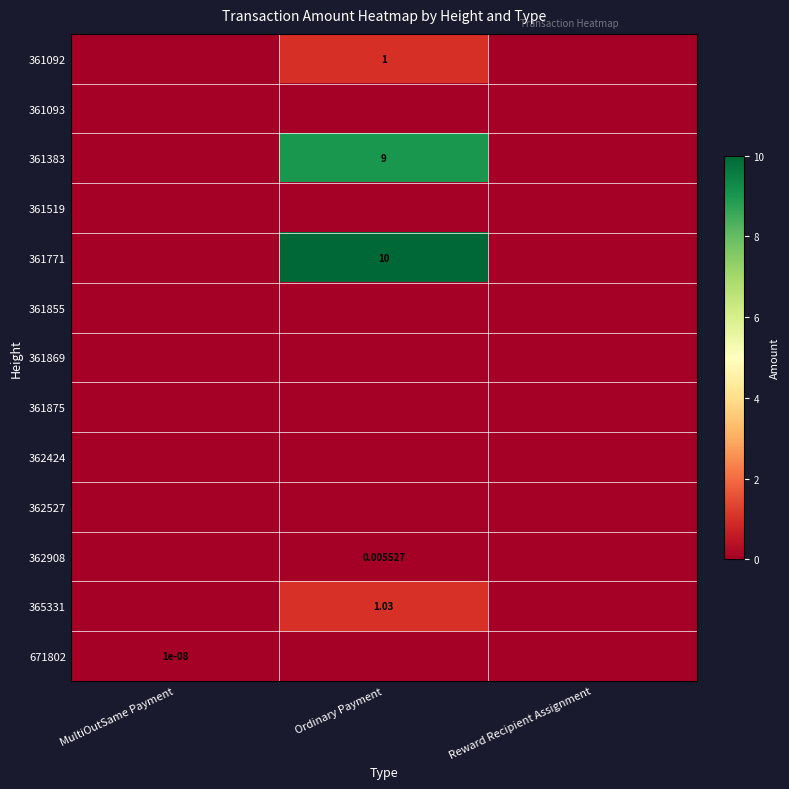

The 361093 series shows 0.0 at Reward Recipient Assignment. True or false?

True